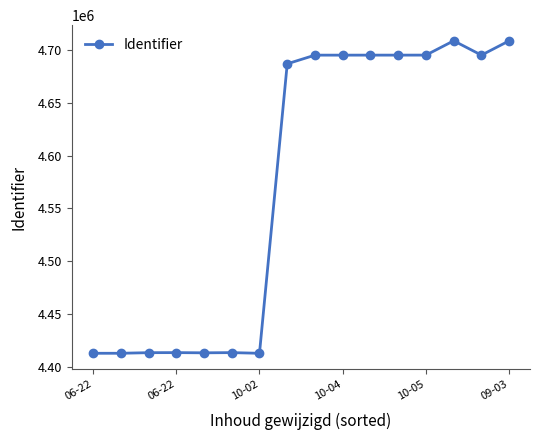

How many lines are shown in the chart?

1